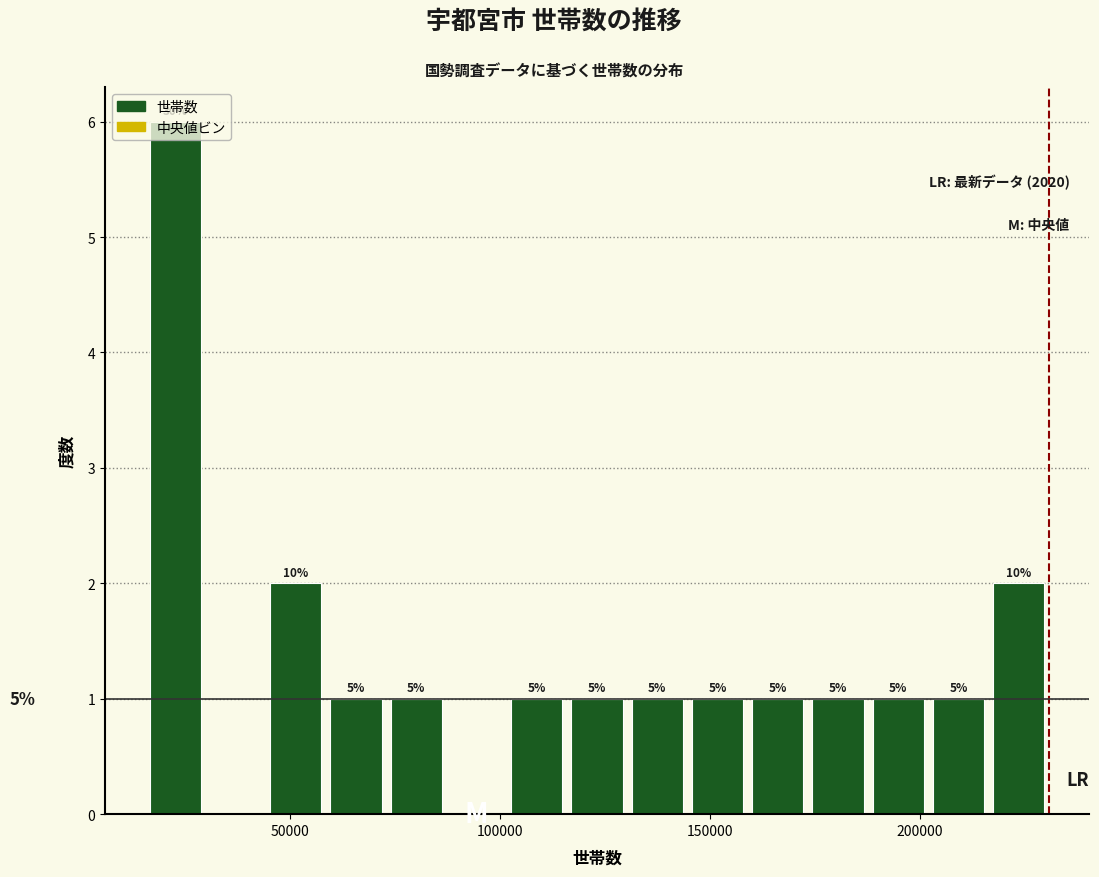

Read against the x-axis, roughly where is the centre of the tallest bar?

25000